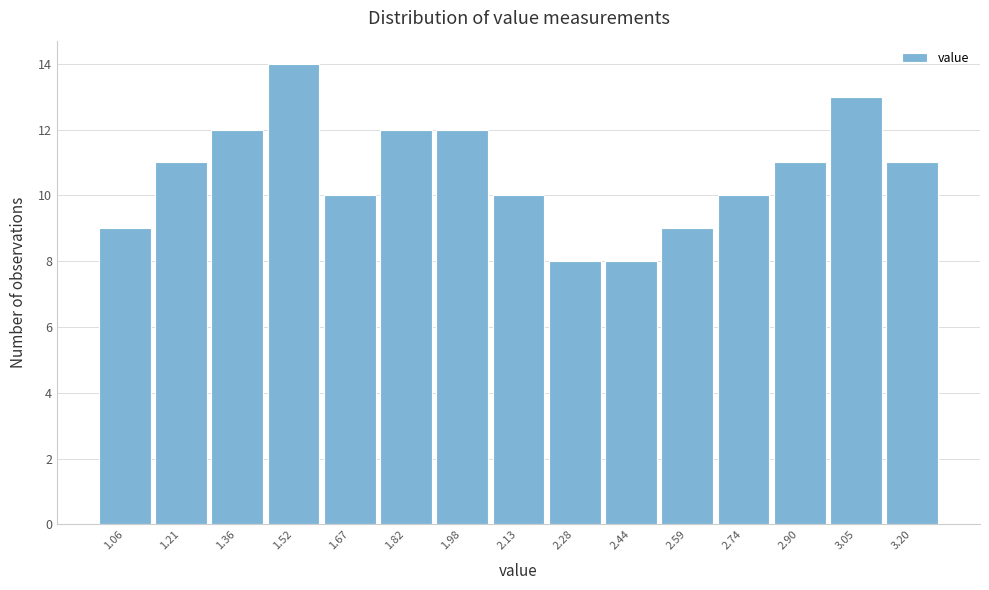

Reading left to right, transcribe this chart: for each bar, give the range it covers on the x-axis and its height. Neither the bar edges nor the heights are printed on the chart, so give them approximately, as read against the axes.

0.98 to 1.14: 9
1.14 to 1.28: 11
1.28 to 1.44: 12
1.44 to 1.60: 14
1.60 to 1.74: 10
1.74 to 1.90: 12
1.90 to 2.06: 12
2.06 to 2.20: 10
2.20 to 2.36: 8
2.36 to 2.52: 8
2.52 to 2.66: 9
2.66 to 2.82: 10
2.82 to 2.98: 11
2.98 to 3.12: 13
3.12 to 3.28: 11